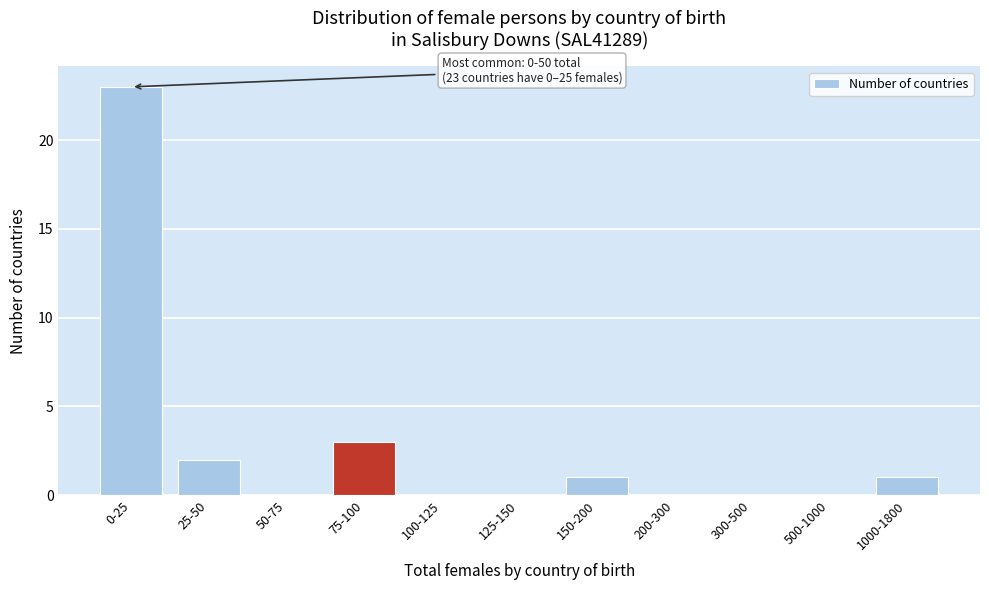

Reading left to right, list all the values displayed in this chart.

0-25=23	25-50=2	50-75=0	75-100=3	100-125=0	125-150=0	150-200=1	200-300=0	300-500=0	500-1000=0	1000-1800=1